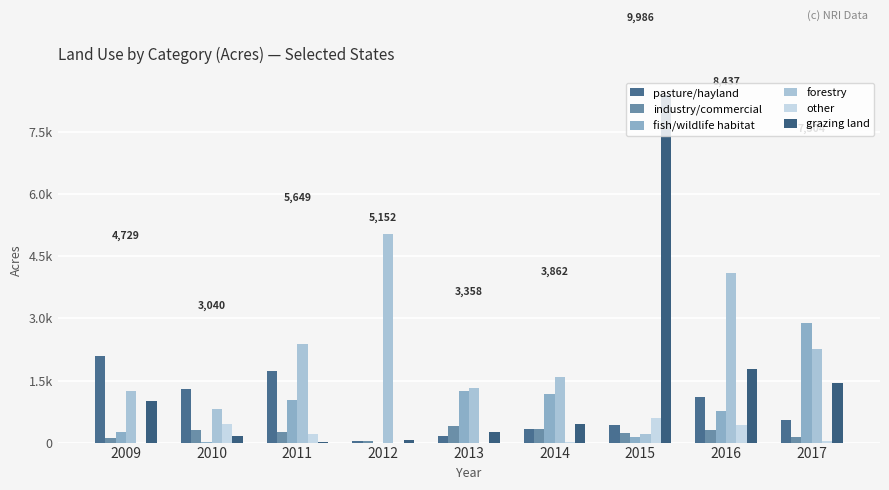

Rank the series by their maximum value, from highest to lowest.

grazing land, forestry, fish/wildlife habitat, pasture/hayland, other, industry/commercial